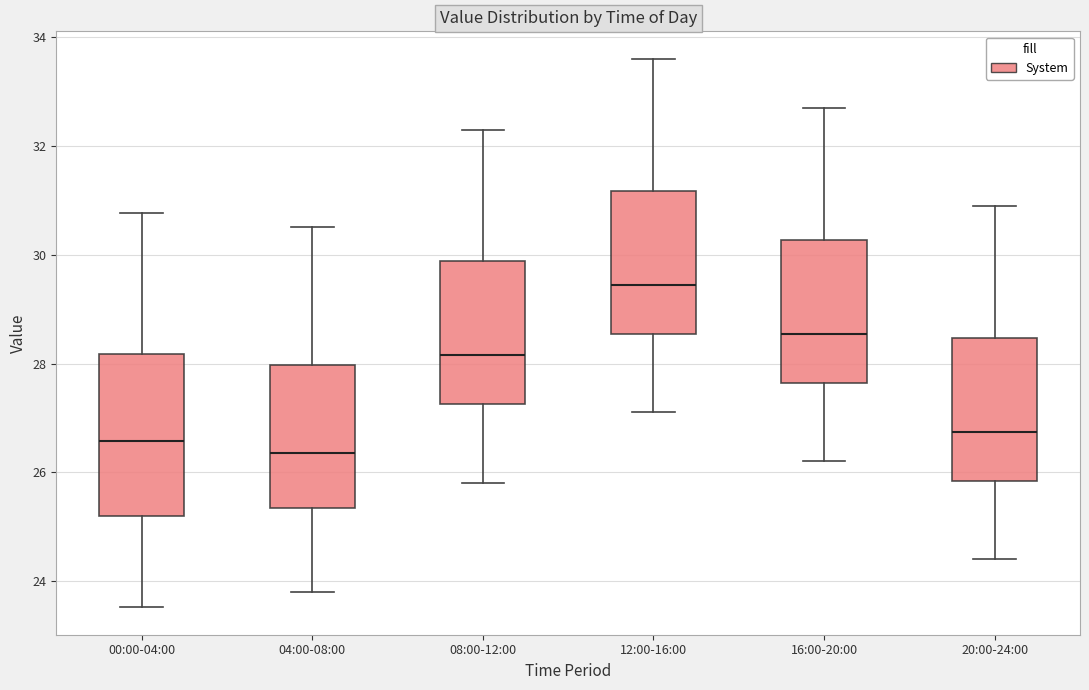

Which box is the tallest, from its lower edge to its upper edge?

00:00-04:00